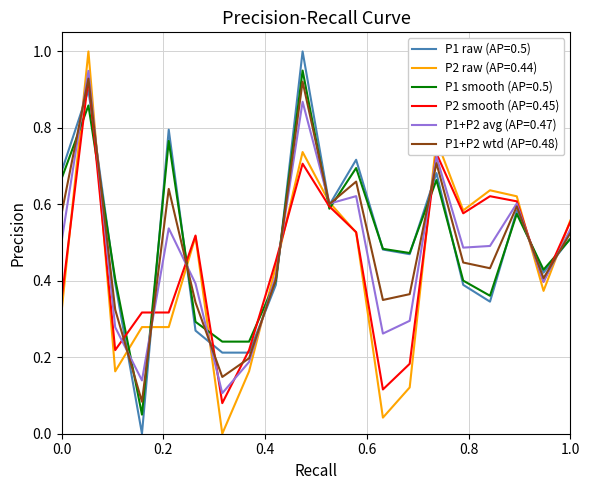

True or false: P1+P2 avg (AP=0.47) and P1 smooth (AP=0.5) intersect in this chart.

True